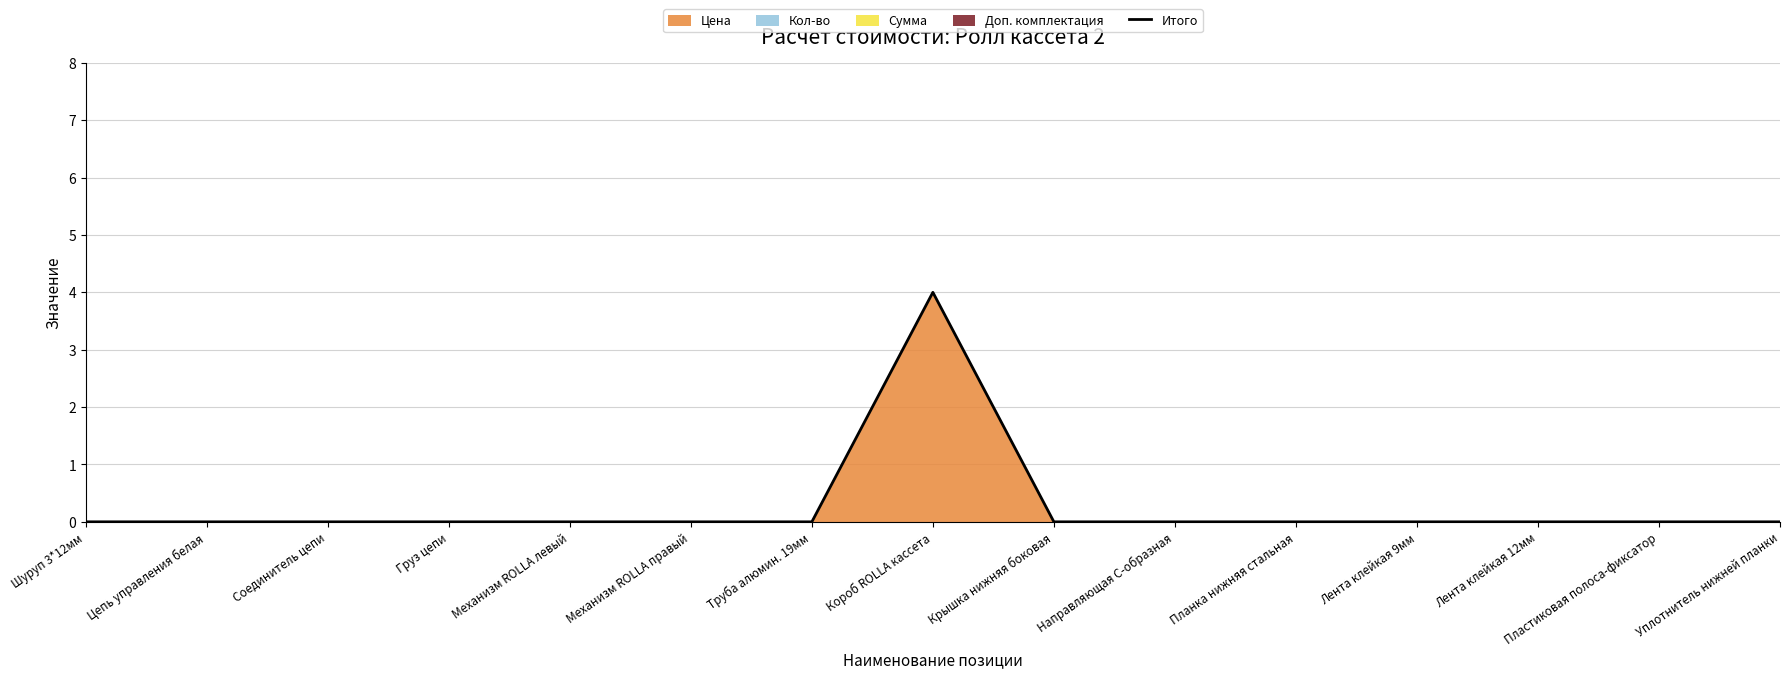

What is the difference between the maximum and minimum values?

4